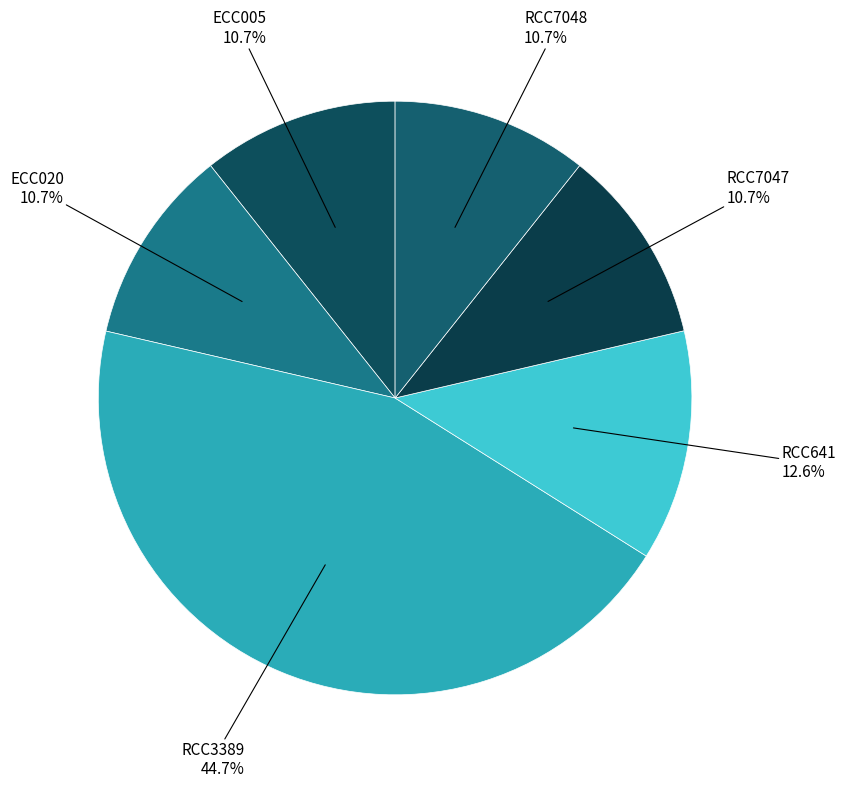

What percentage is the RCC641 slice, to the nearest percent?

13%